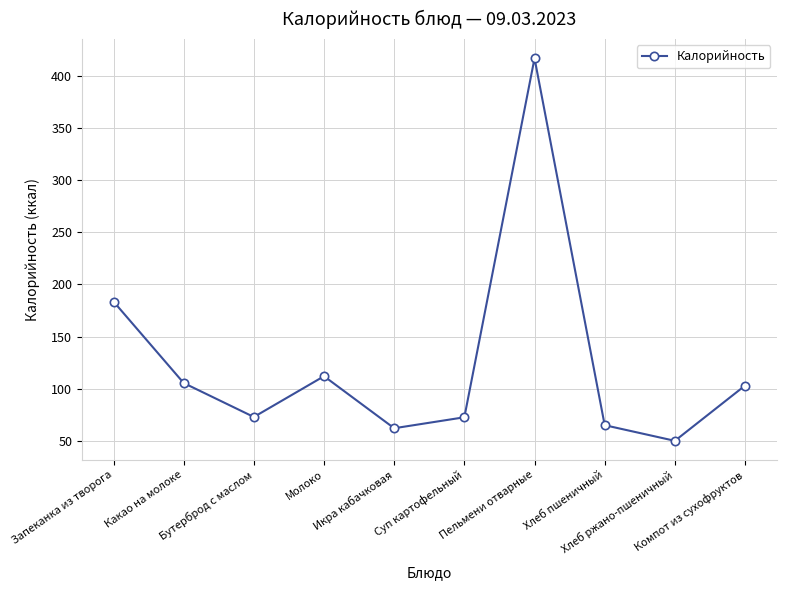

What is the sum of the values at Запеканка из творога and Хлеб ржано-пшеничный?

233.6